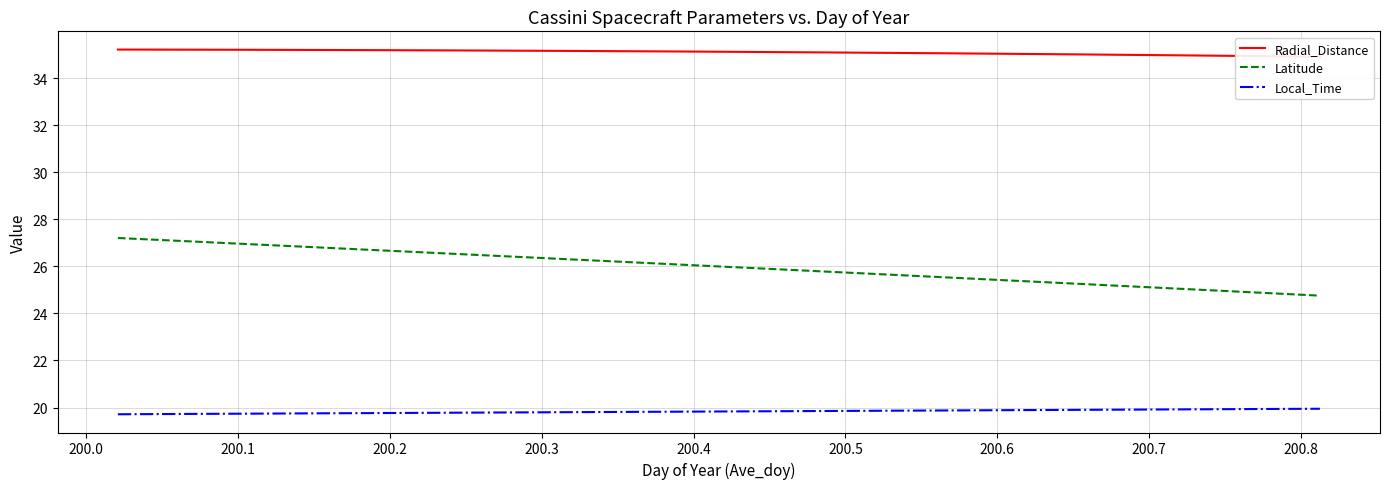

What is the lowest value of the Local_Time series?

19.7